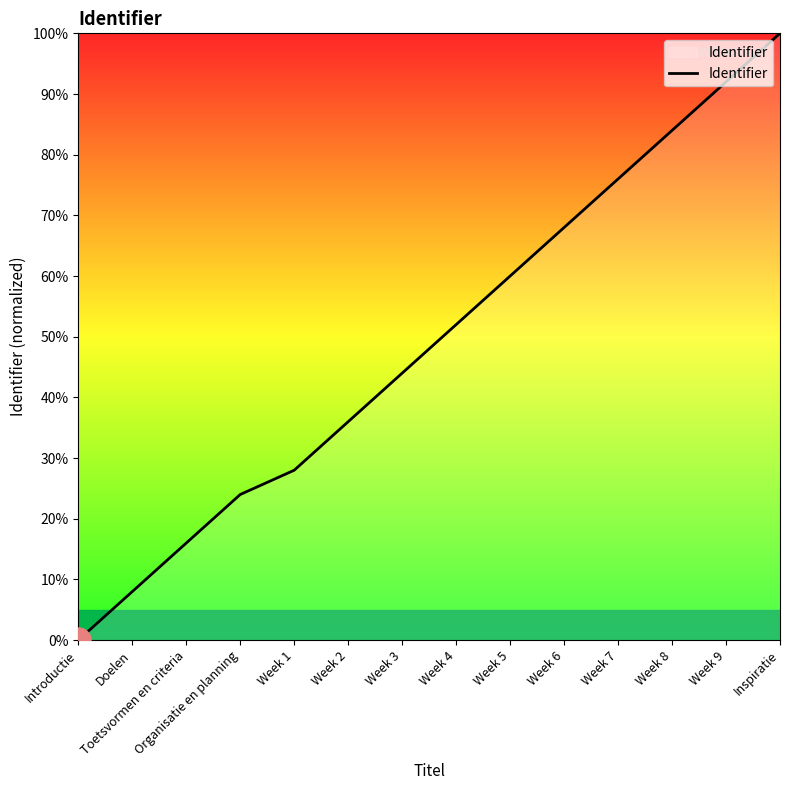

Reading left to right, list all the values displayed in this chart.

0.0	8.0	16.0	24.0	28.0	36.0	44.0	52.0	60.0	68.0	76.0	84.0	92.0	100.0